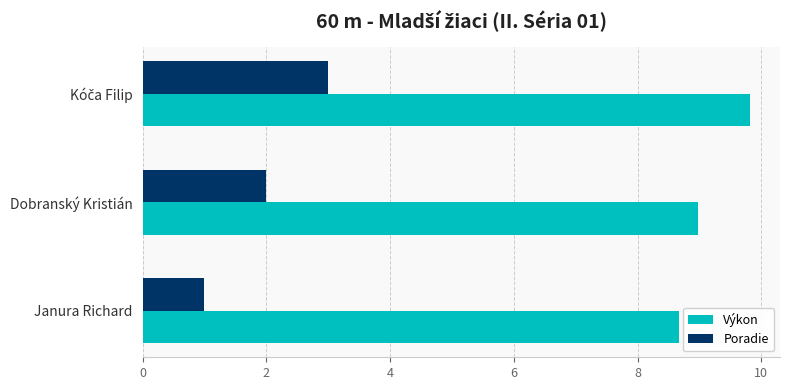

Rank the series by their average value, from highest to lowest.

Výkon, Poradie